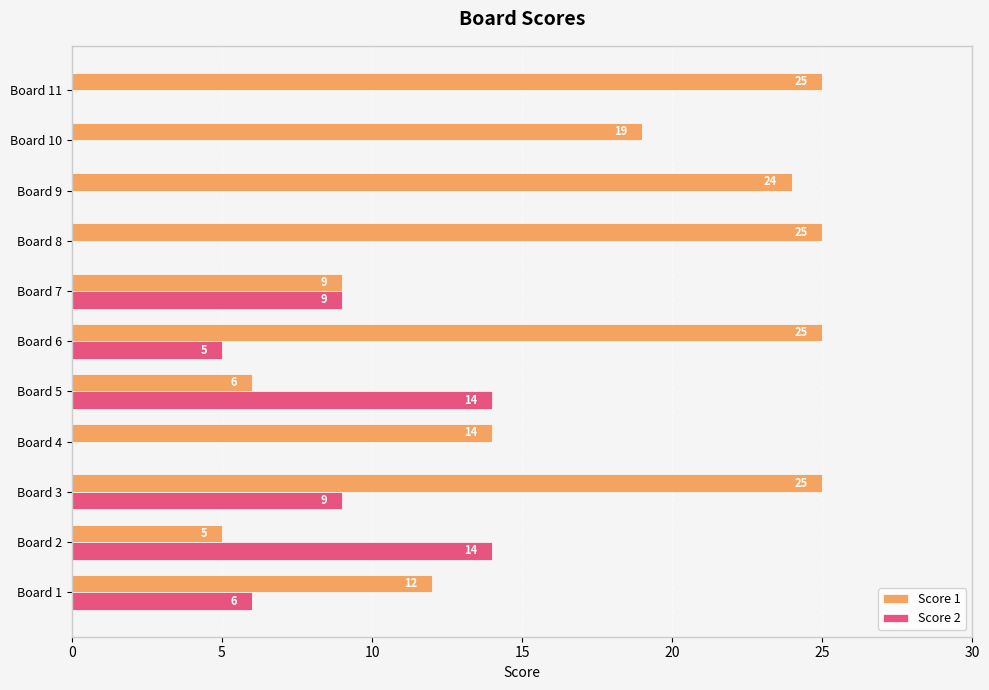

Is it true that Score 2 equals 9 at Board 3?

True